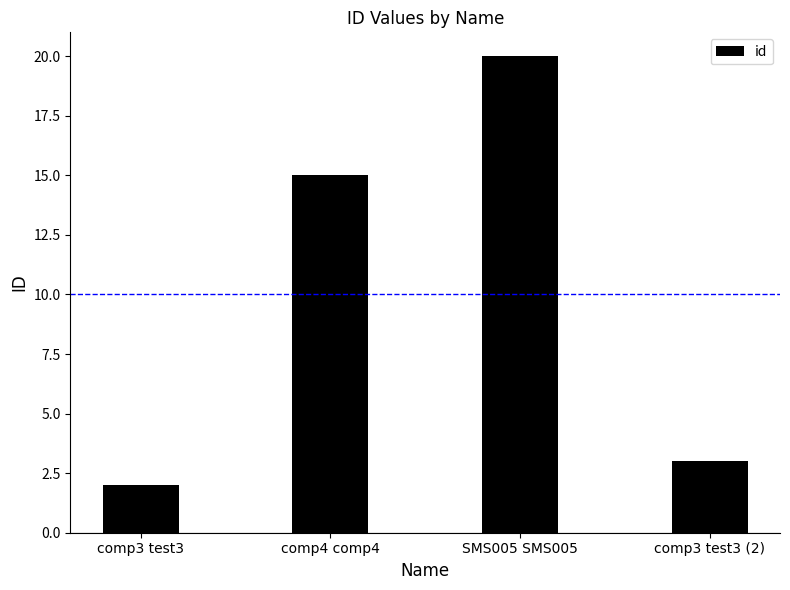

The value at SMS005 SMS005 is 20. True or false?

True